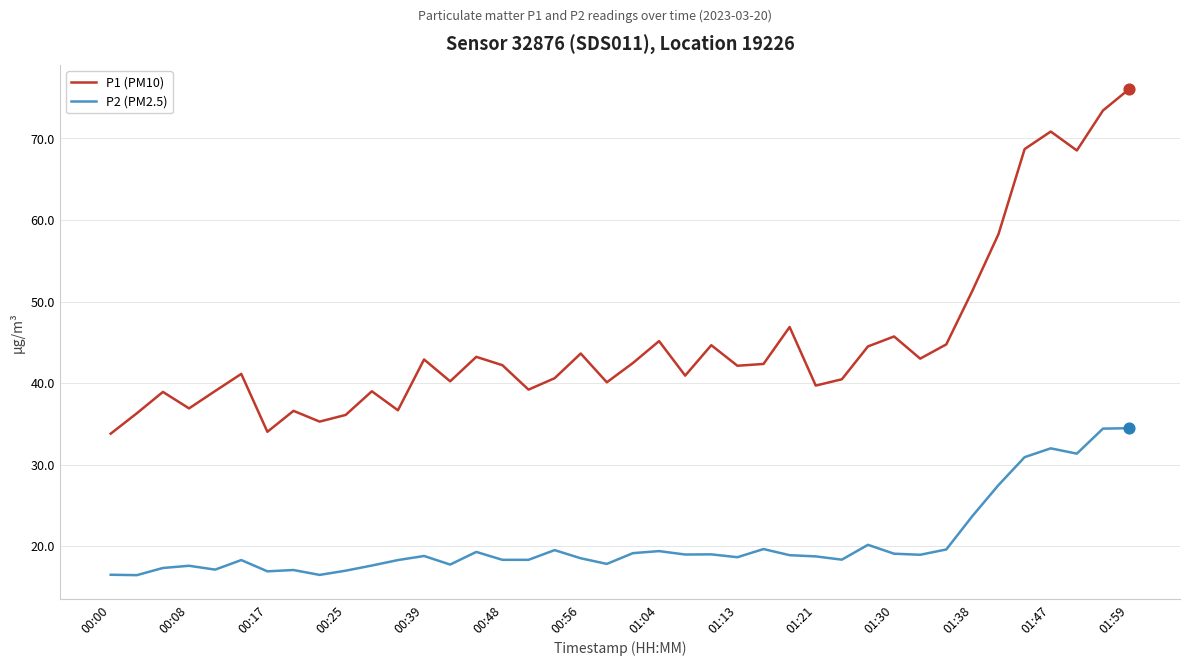

True or false: P2 (PM2.5) and P1 (PM10) intersect in this chart.

False